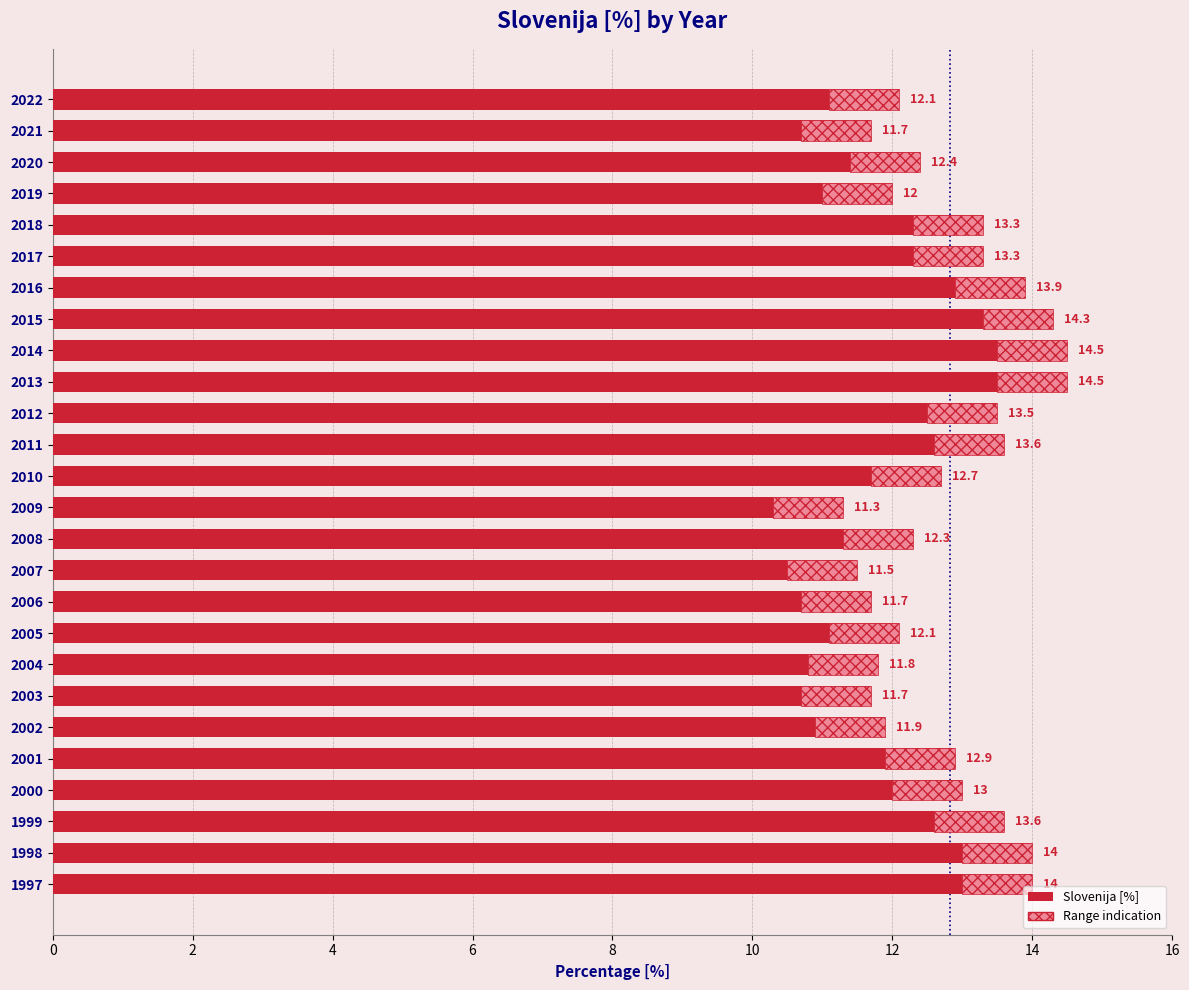

How many bars are there in total?

26